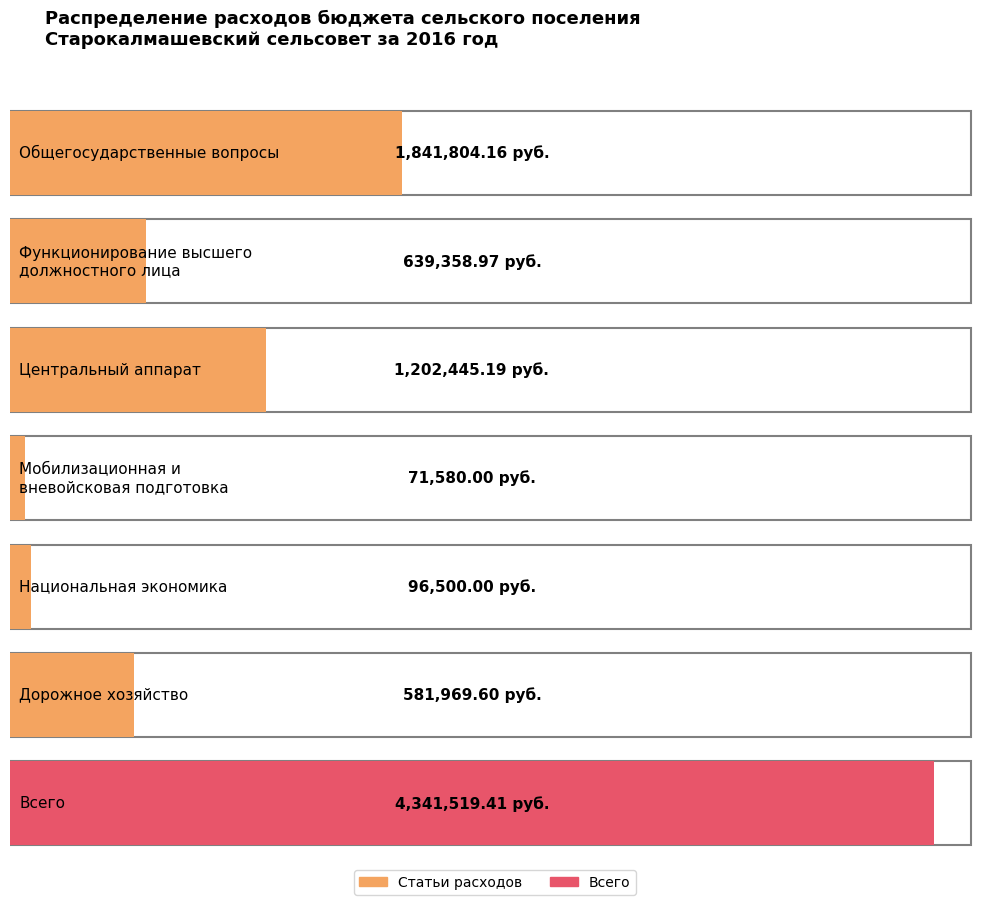

What is the label of the 5th bar from the right?

Центральный аппарат